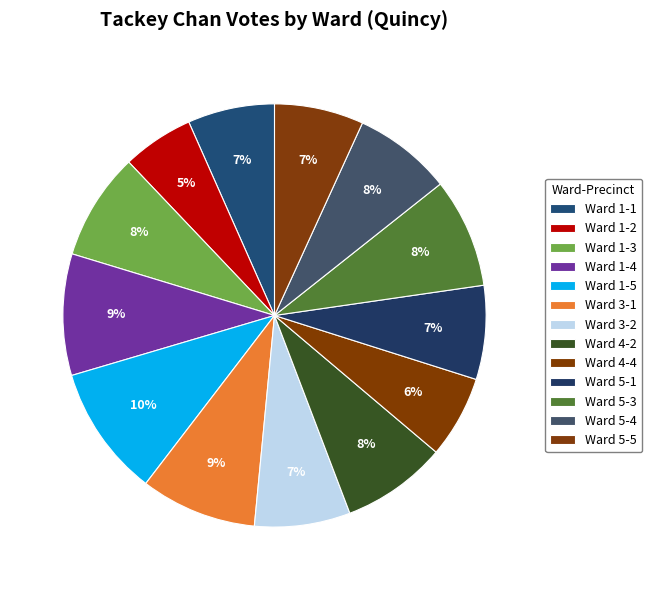

To the nearest percent, what is the difference between the largest and smallest slice percentages?

5%